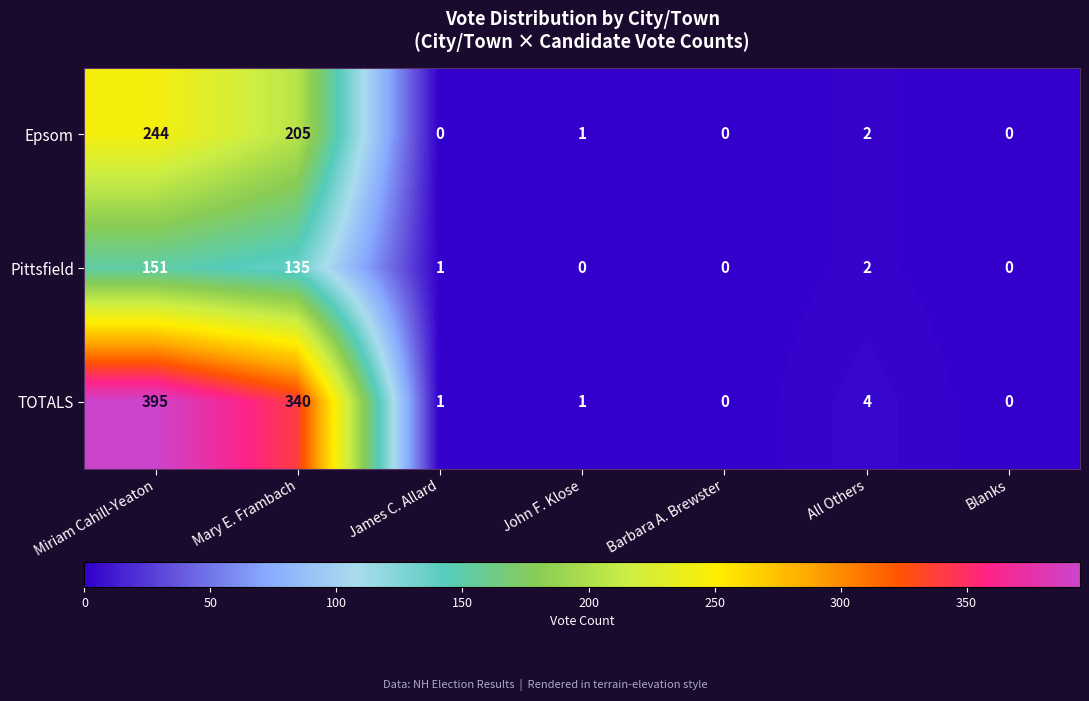

List the series in order of their peak value, lowest first.

Pittsfield, Epsom, TOTALS